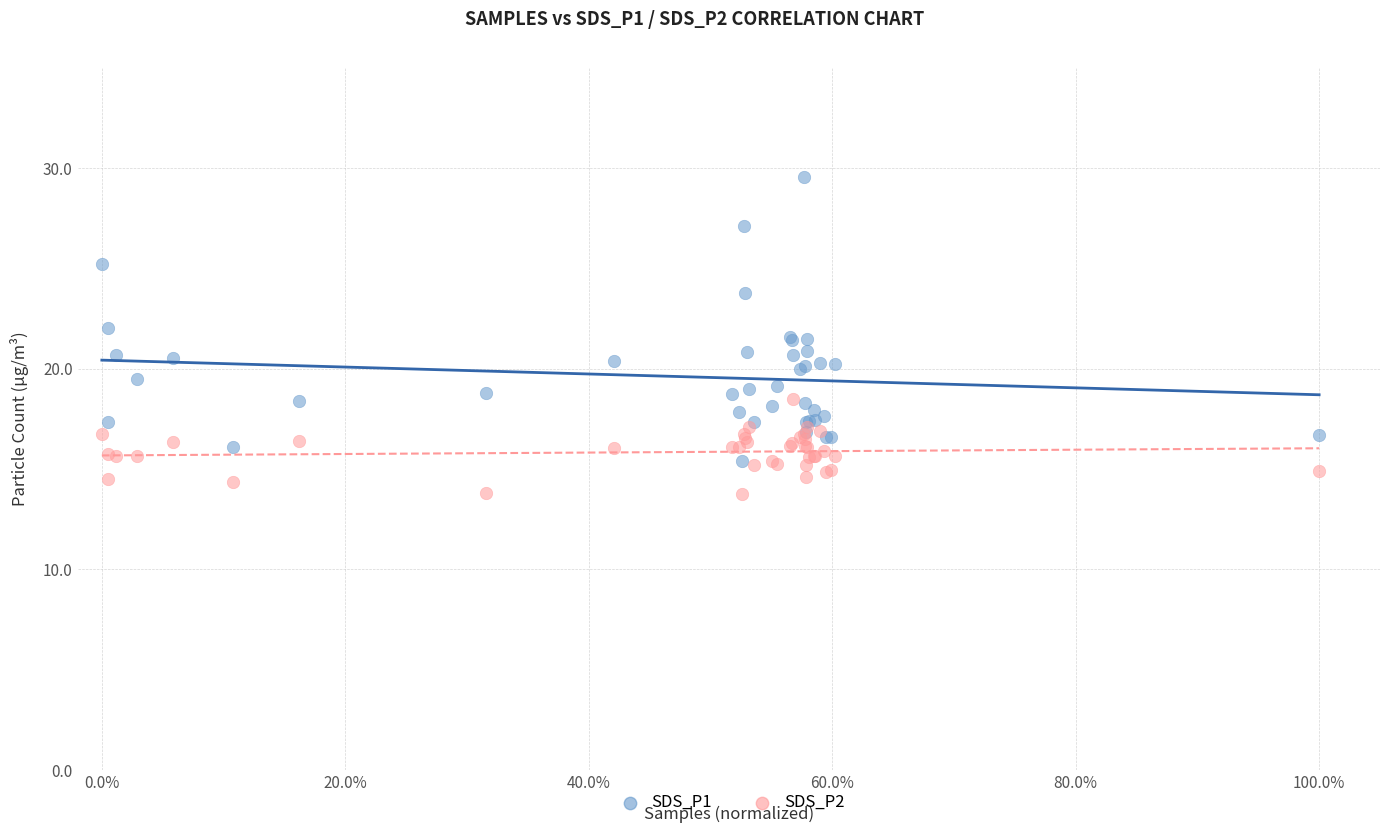

Which series has the largest Y range (max minus min)?

SDS_P1